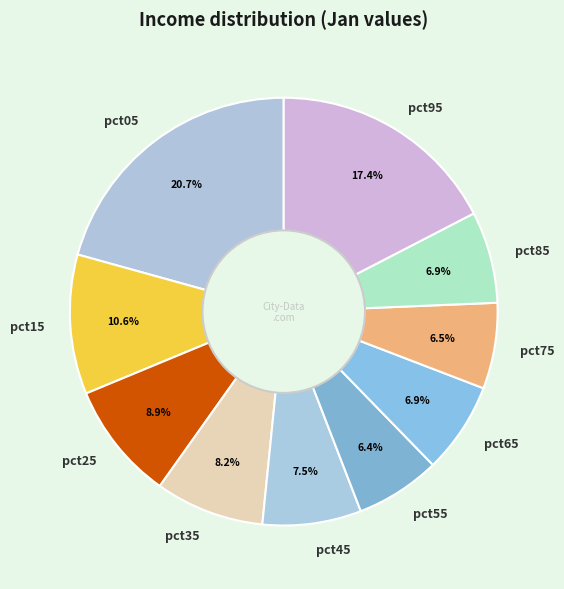

To the nearest percent, what percentage of the pie is pct25?

9%